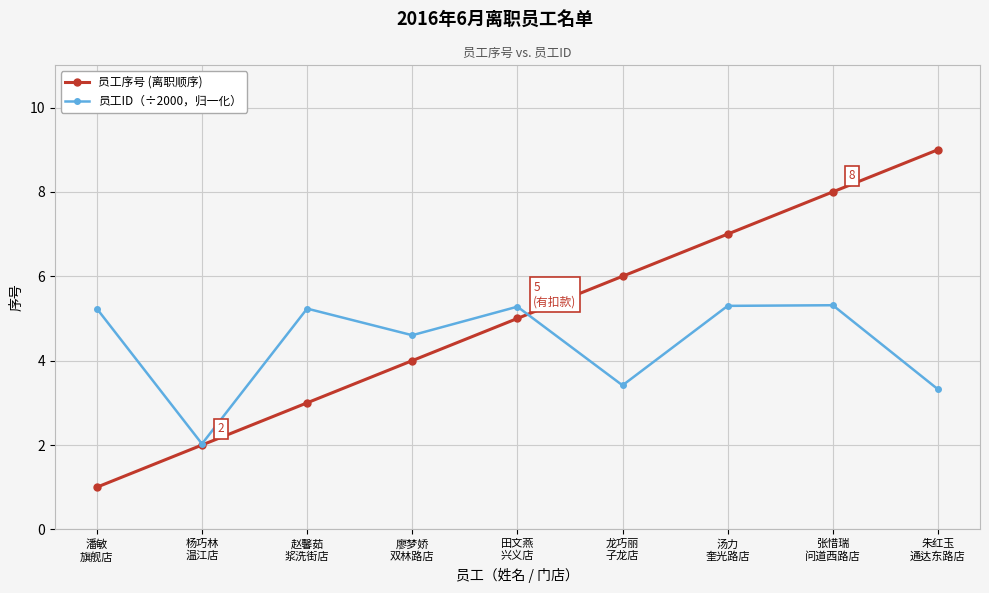

What is the value of the 员工序号 (离职顺序) point at the 8th from the left?

8.0